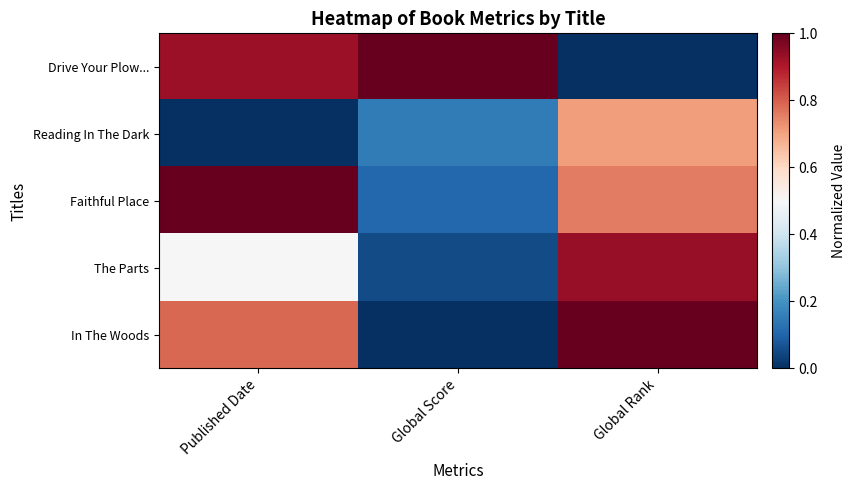

Which label corresponds to the largest value in the chart?

Global Score